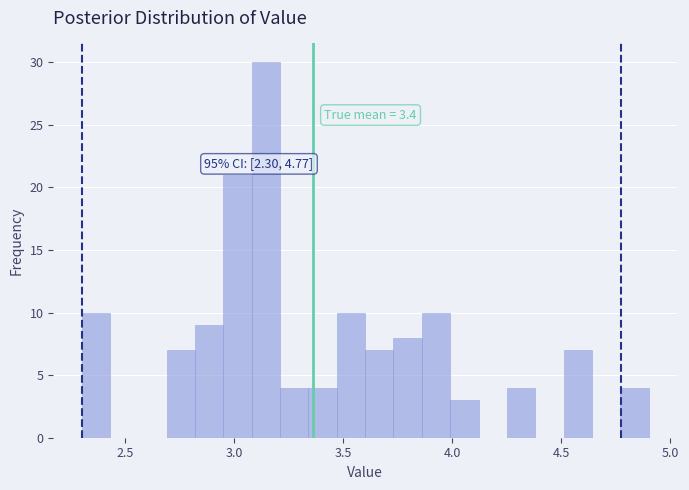

Read against the x-axis, roughly where is the centre of the tallest bar?

3.15